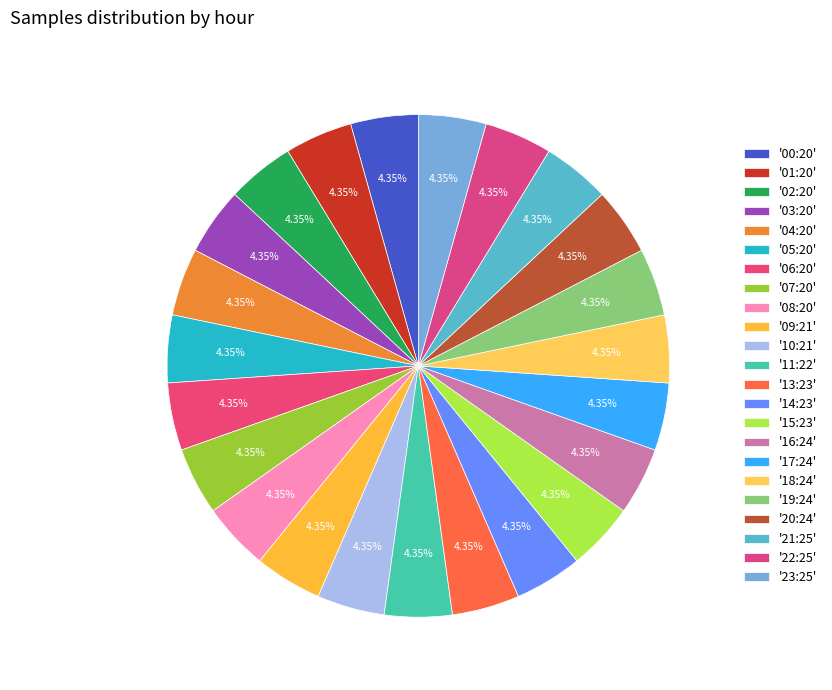

How many slices are in this pie chart?

23